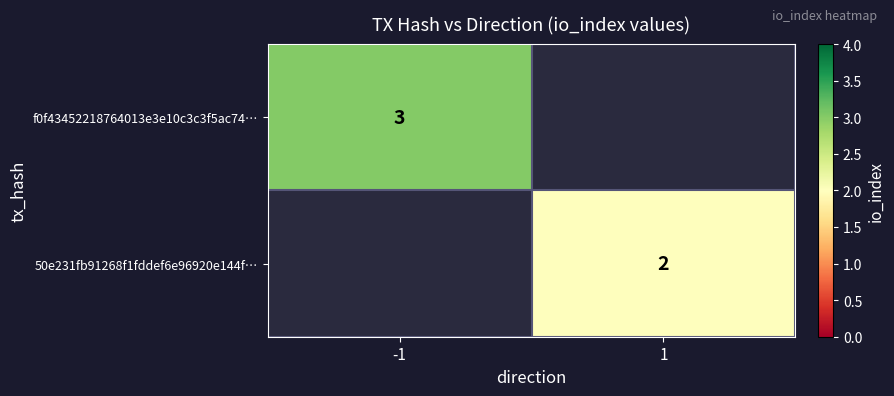

At which category does the chart reach its minimum across all series?

1